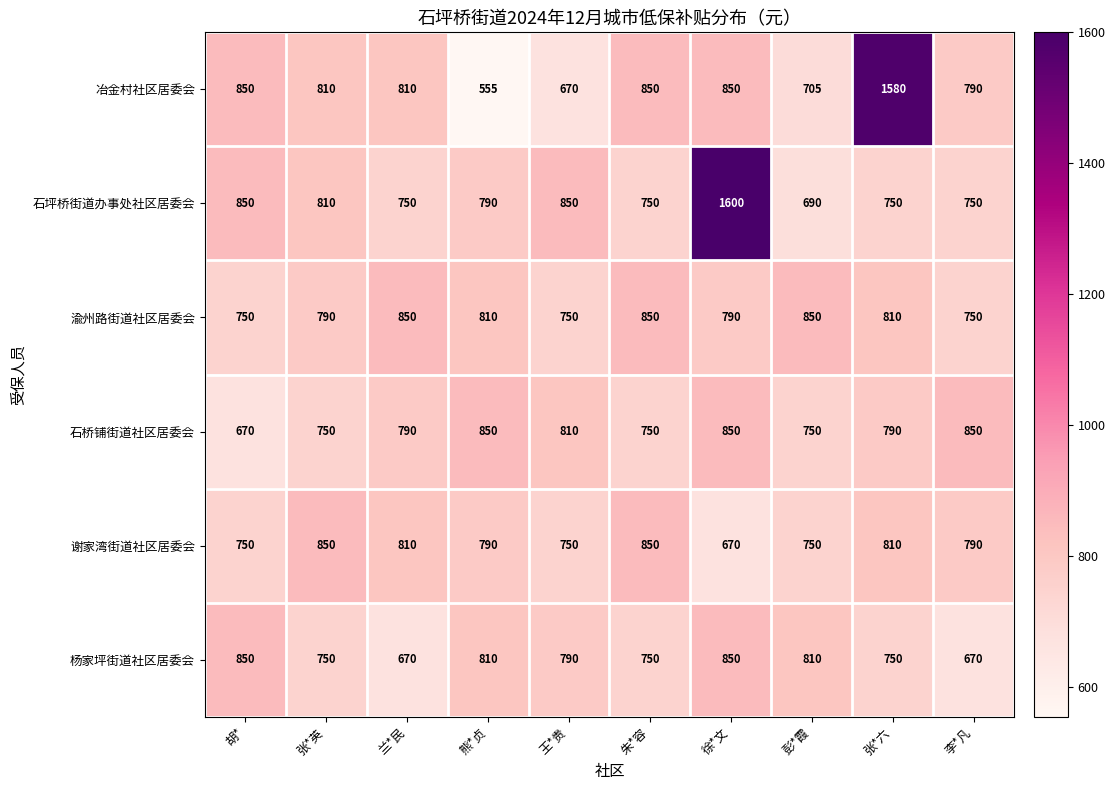

At which category is the sum across all series the highest?

徐*文